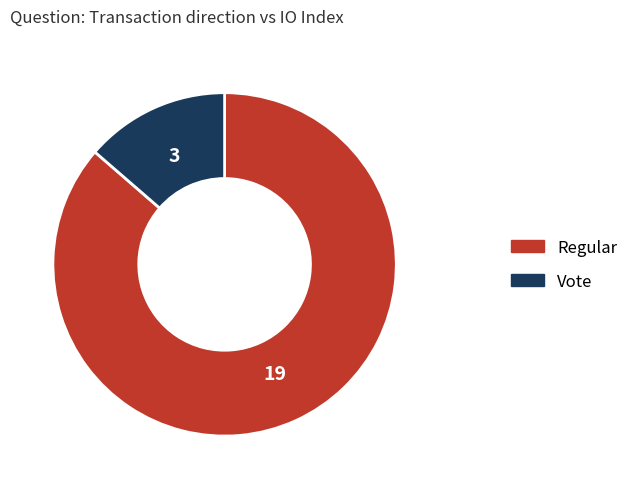

Which slice represents more than half of the pie?

Regular